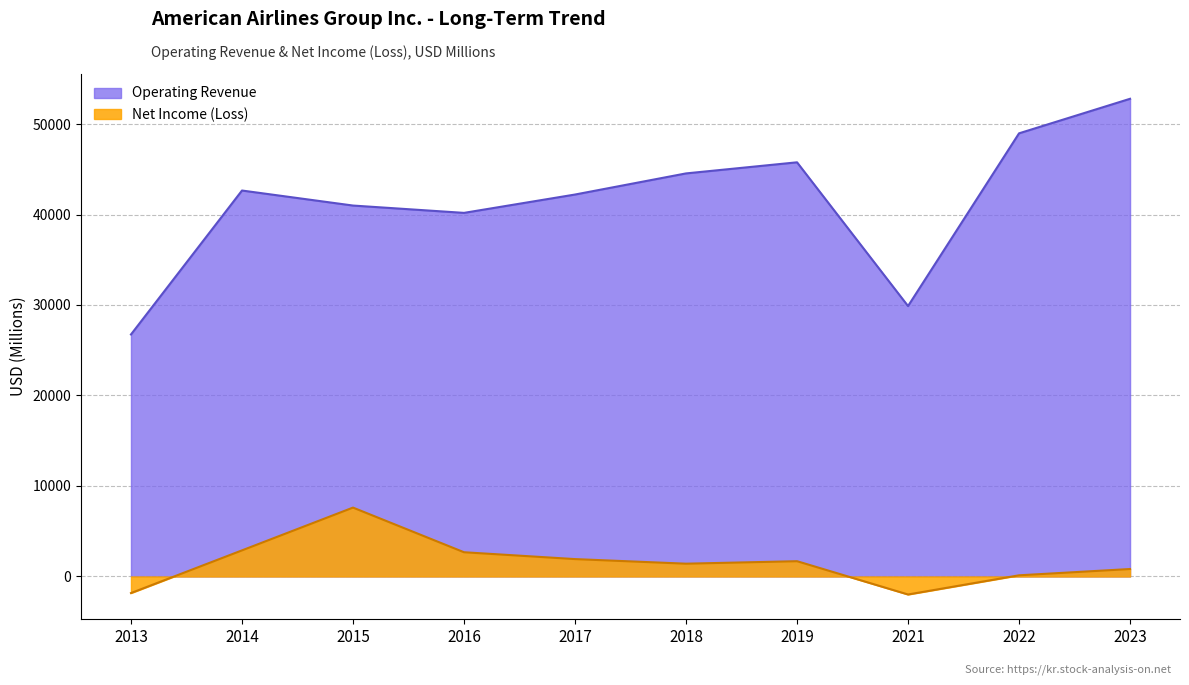

At which label does Operating Revenue reach its peak?

2023